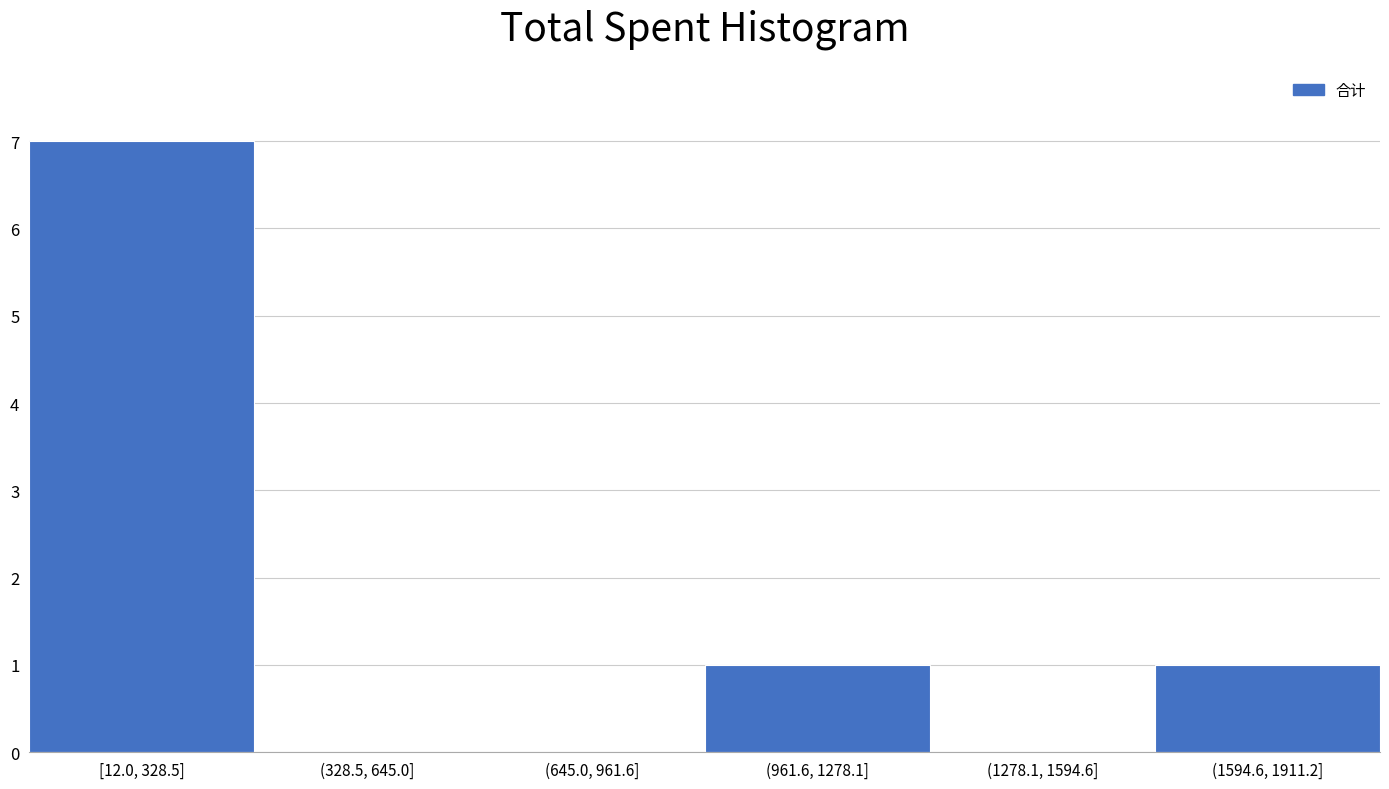

Reading left to right, extract all data points from this chart.

[12.0, 328.5]=7	(328.5, 645.0]=0	(645.0, 961.6]=0	(961.6, 1278.1]=1	(1278.1, 1594.6]=0	(1594.6, 1911.2]=1